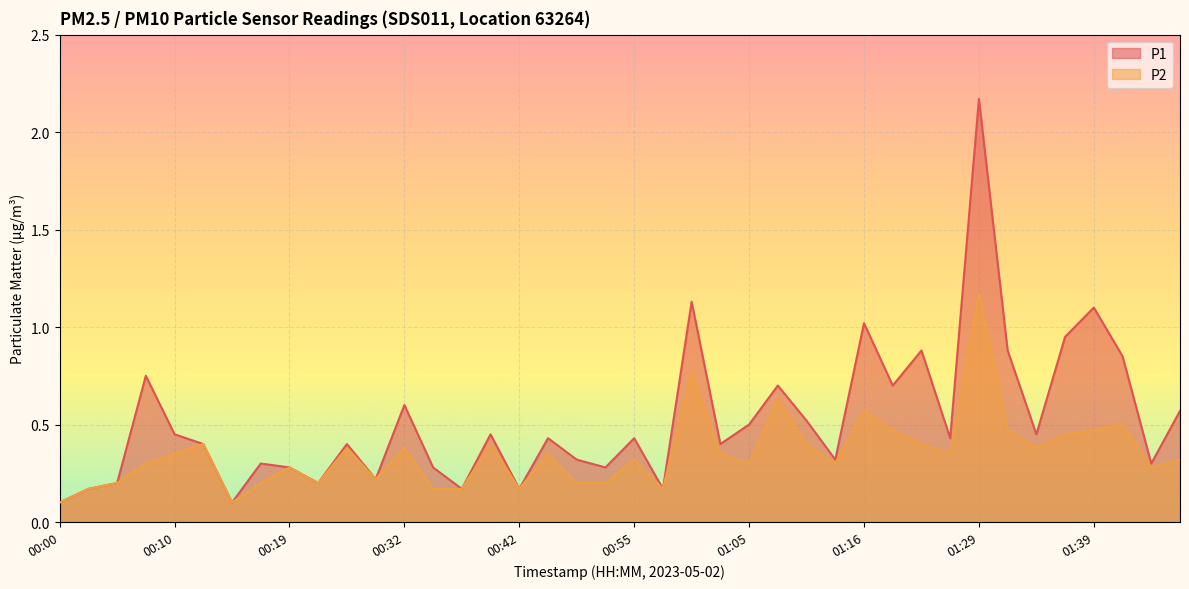

Rank the categories by P1 value from lowest to highest.

00:00, 00:15, 00:02, 00:37, 00:42, 00:57, 00:05, 00:22, 00:29, 00:19, 00:34, 00:52, 00:17, 01:44, 00:49, 01:13, 00:12, 00:27, 01:02, 00:44, 00:55, 01:26, 00:10, 00:39, 01:34, 01:05, 01:11, 01:46, 00:32, 01:08, 01:18, 00:07, 01:41, 01:21, 01:31, 01:36, 01:16, 01:39, 00:59, 01:29